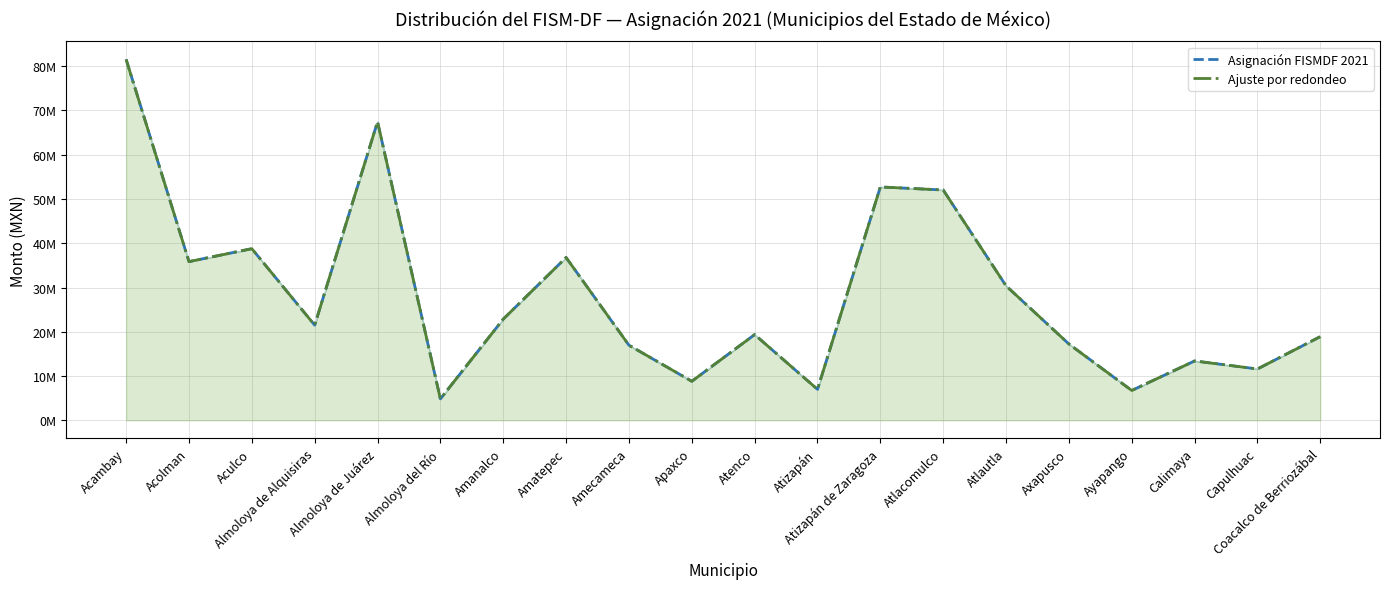

How many lines are shown in the chart?

2